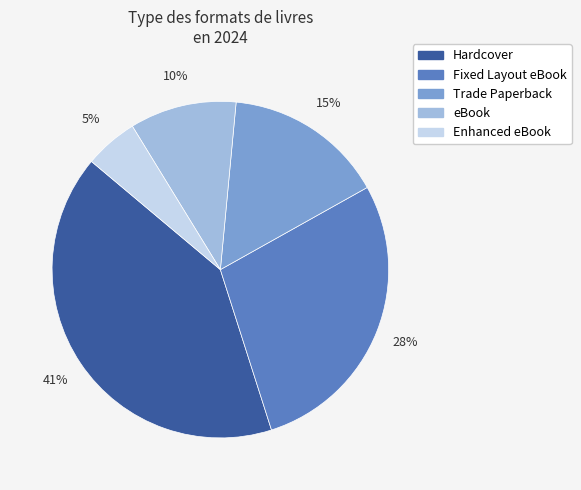

Does any single category account for the majority?

No